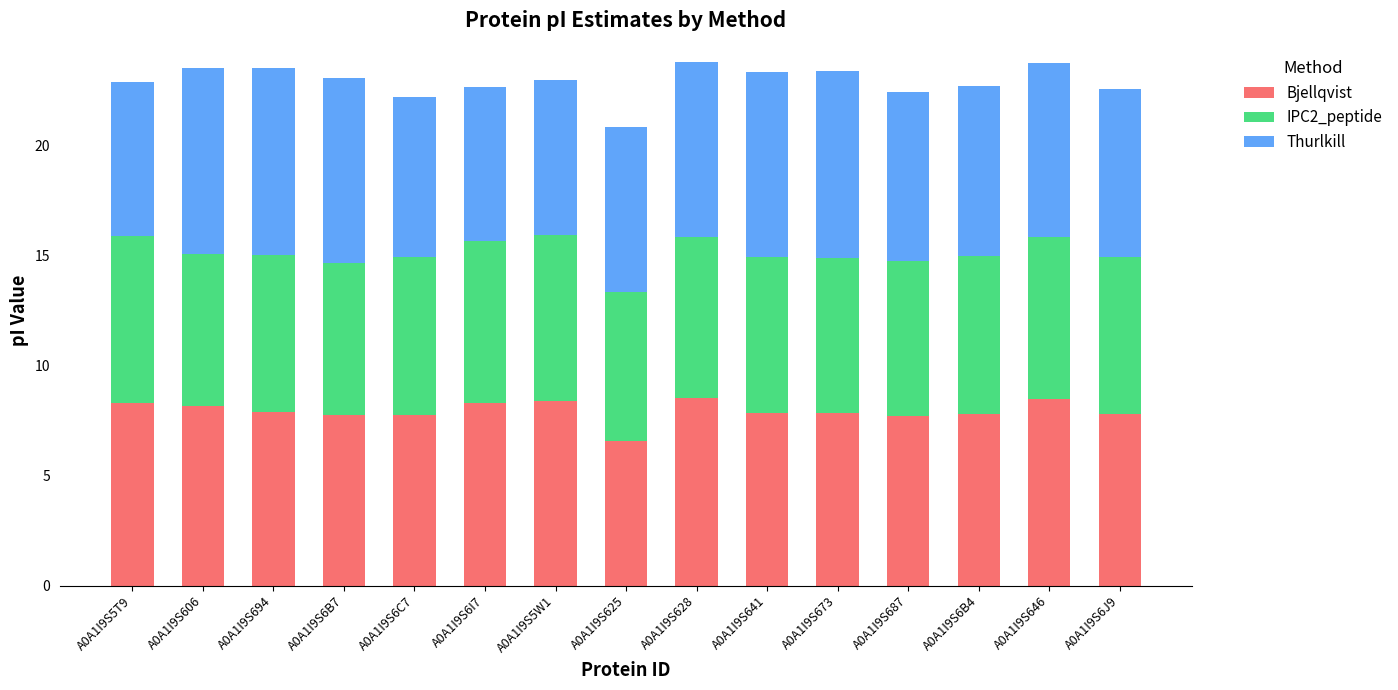

What is the total value across all series at A0A1I9S6I7?

22.6